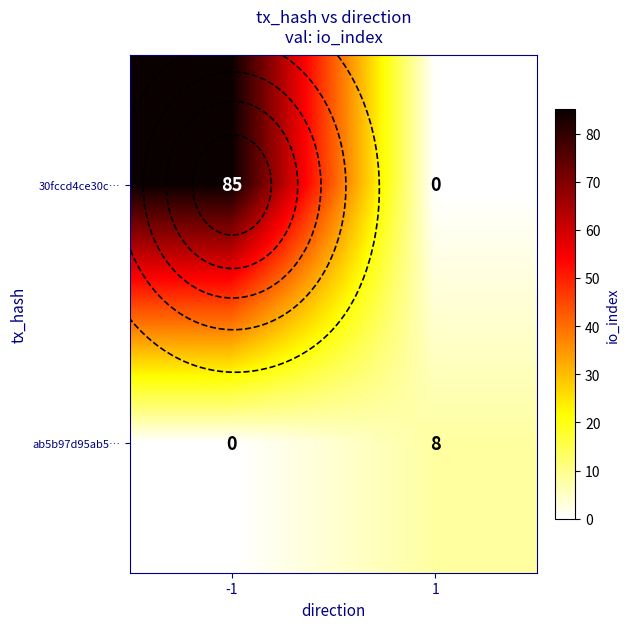

Is the value of 30fccd4ce30c… at -1 greater than the value of ab5b97d95ab5… at 1?

Yes